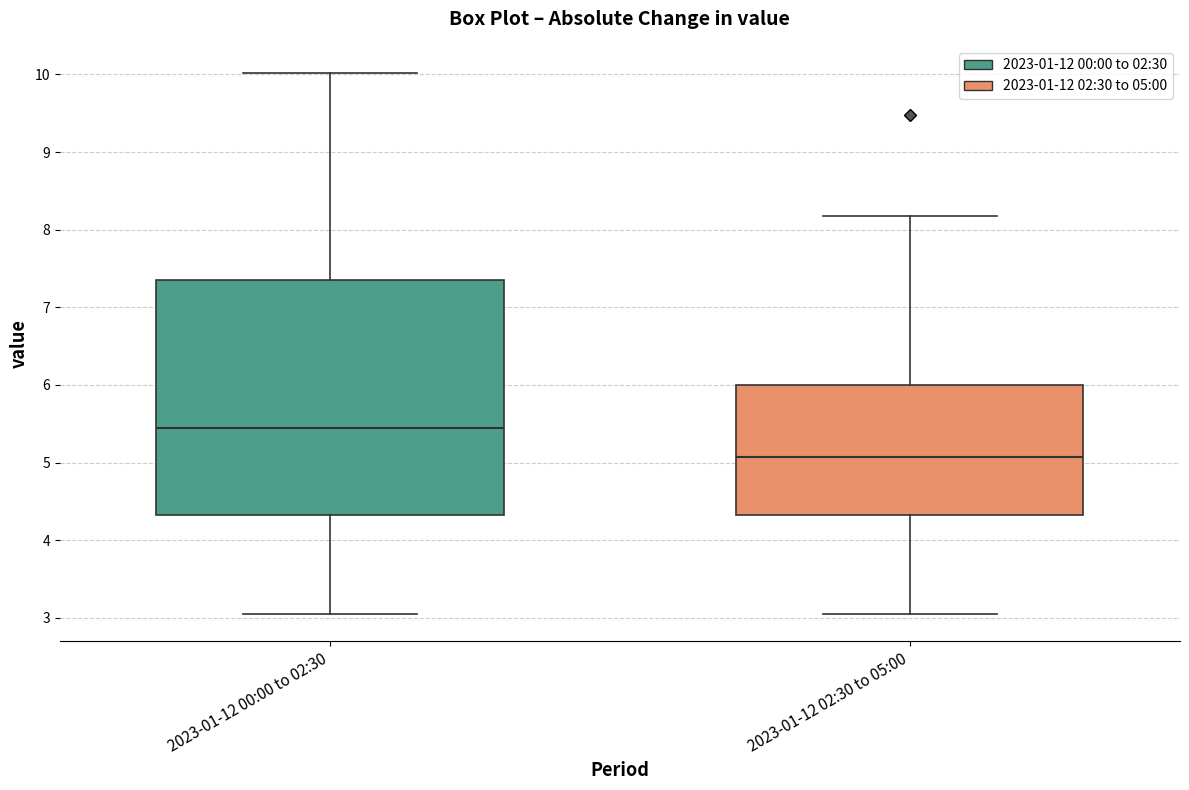

Where does the median line of the box for 2023-01-12 00:00 to 02:30 sit on the y-axis? The values are not printed on the chart, so give them approximately, as read against the axis.

5.5